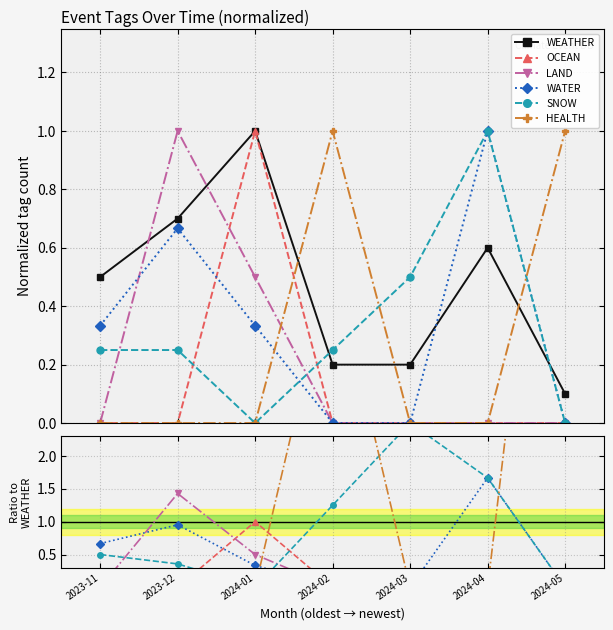

True or false: LAND and HEALTH intersect in this chart.

True